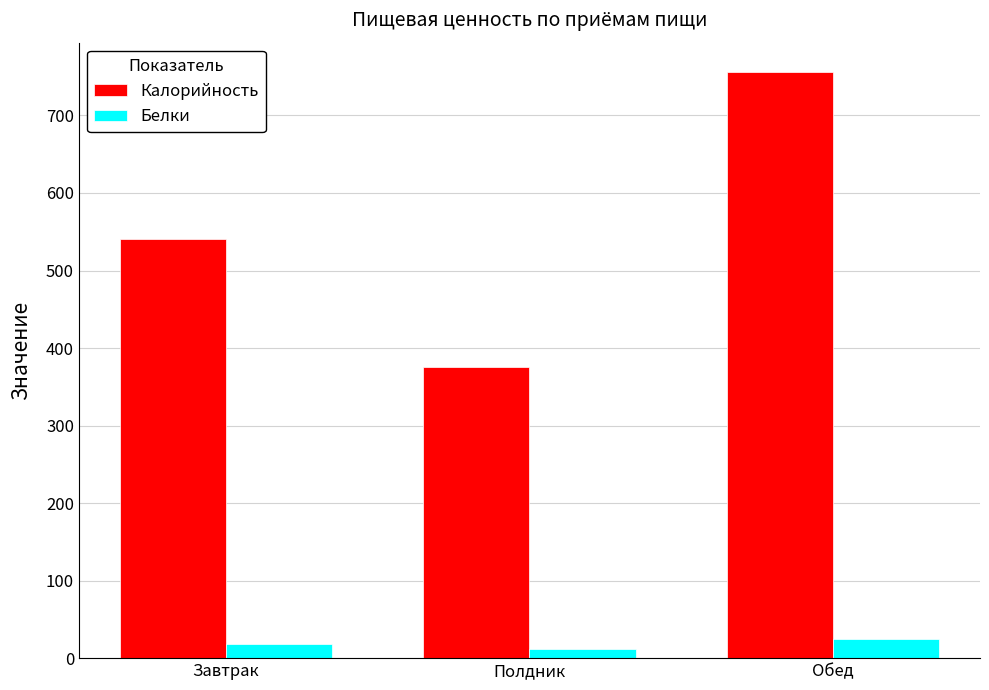

Which series has the largest range (max minus min)?

Калорийность